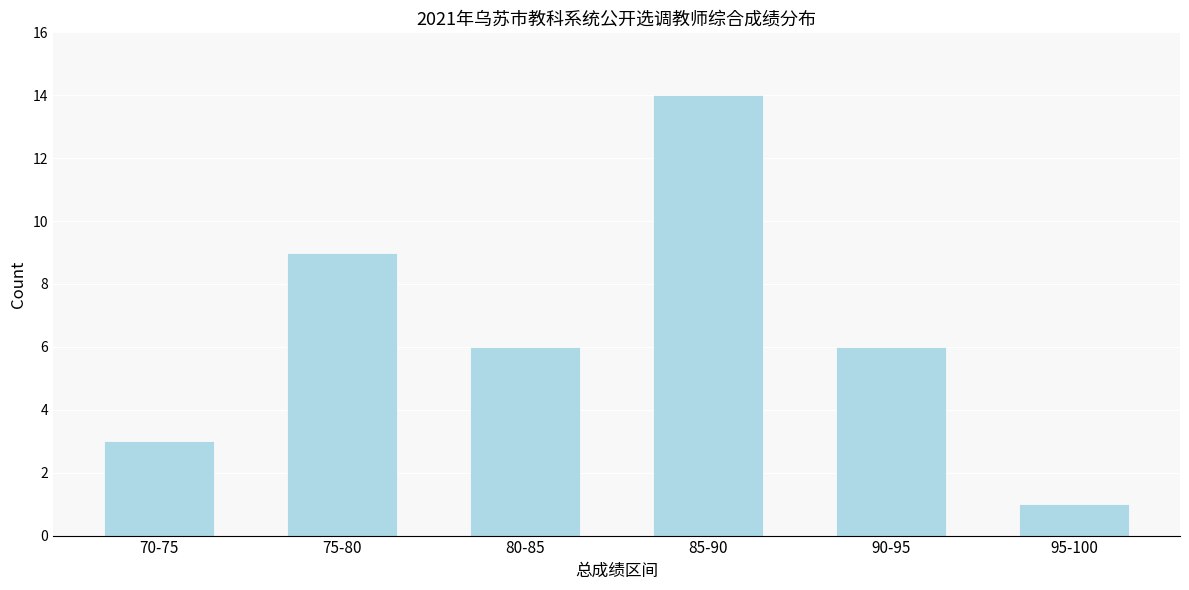

Reading left to right, transcribe all the data shown in this chart.

70-75=3	75-80=9	80-85=6	85-90=14	90-95=6	95-100=1